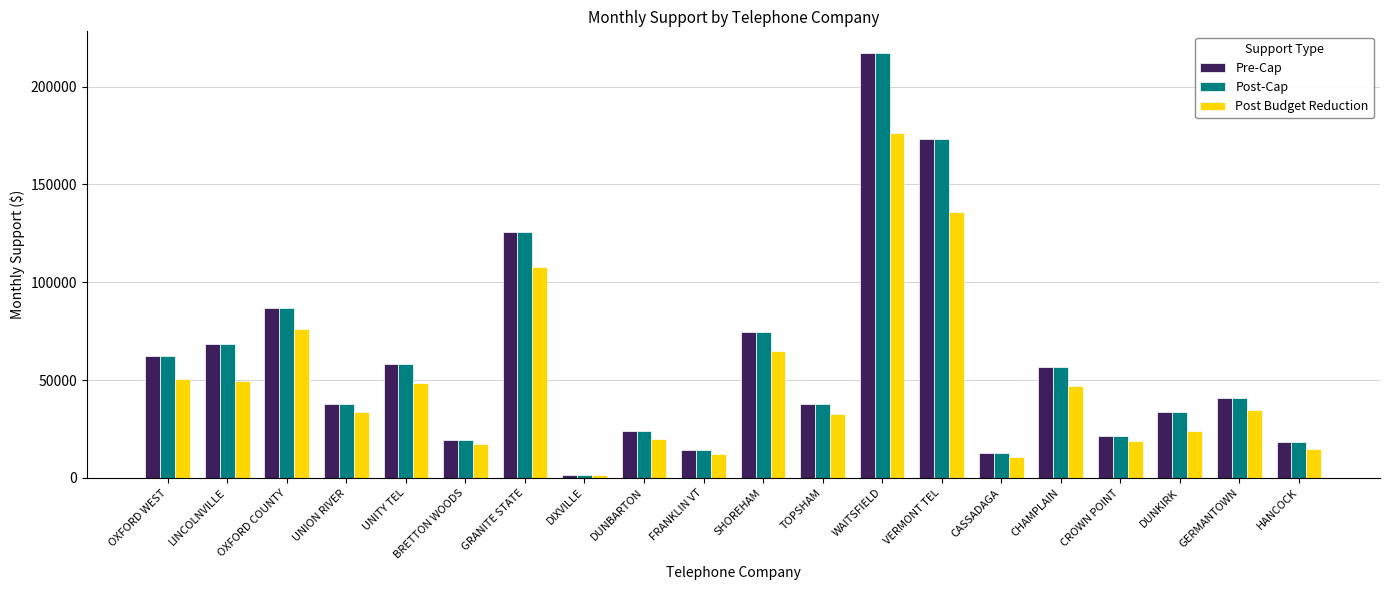

Is the value of Post Budget Reduction at CROWN POINT greater than the value of Post-Cap at CROWN POINT?

No